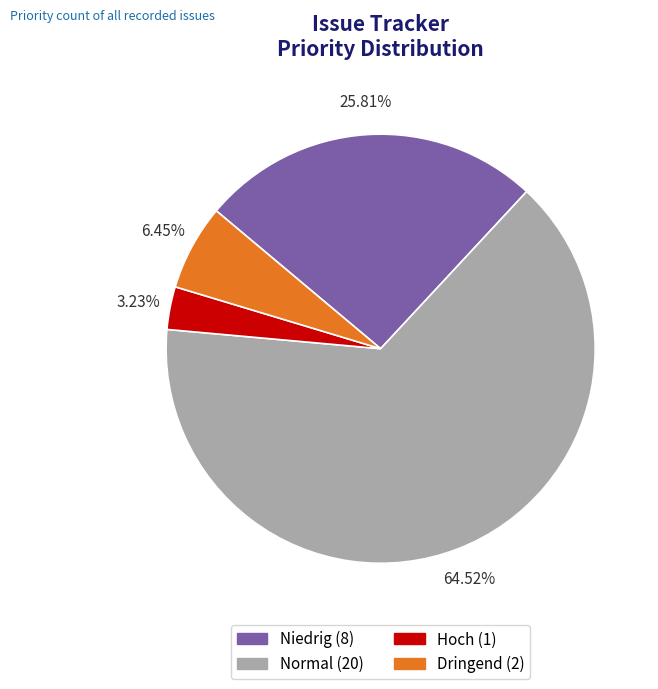

Does Niedrig represent more than half of the total?

No